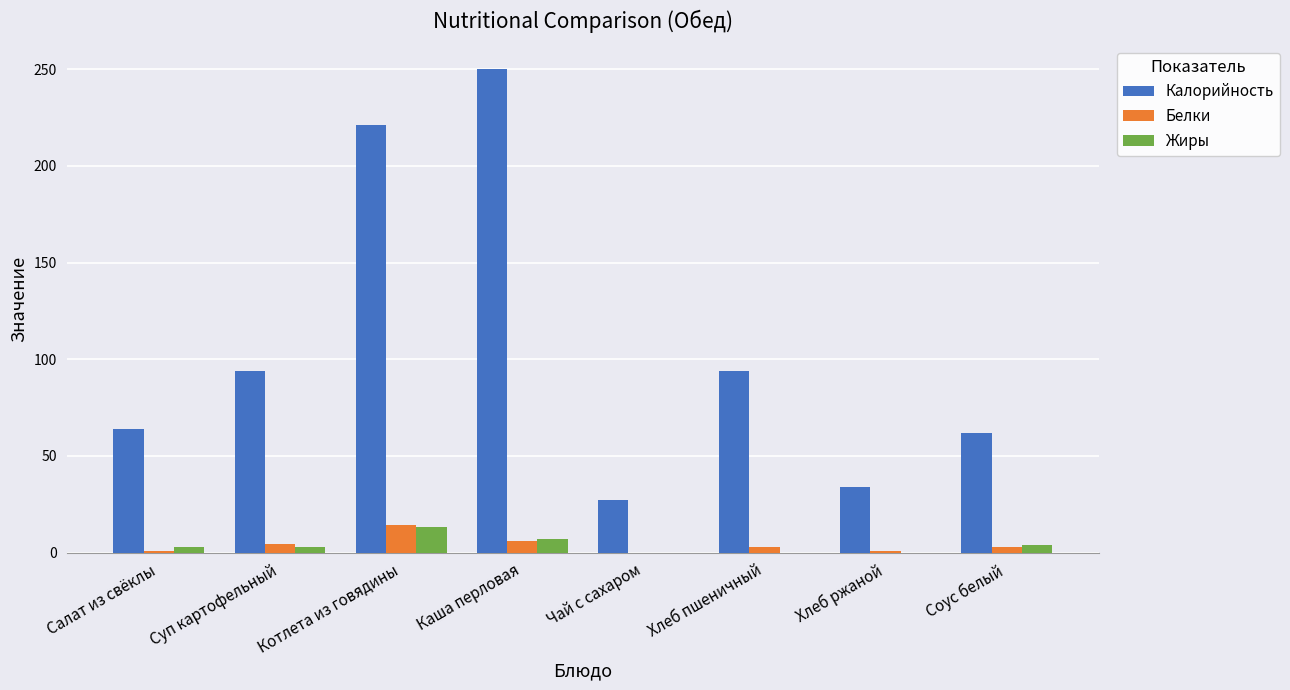

Which series has the largest total across all categories?

Калорийность